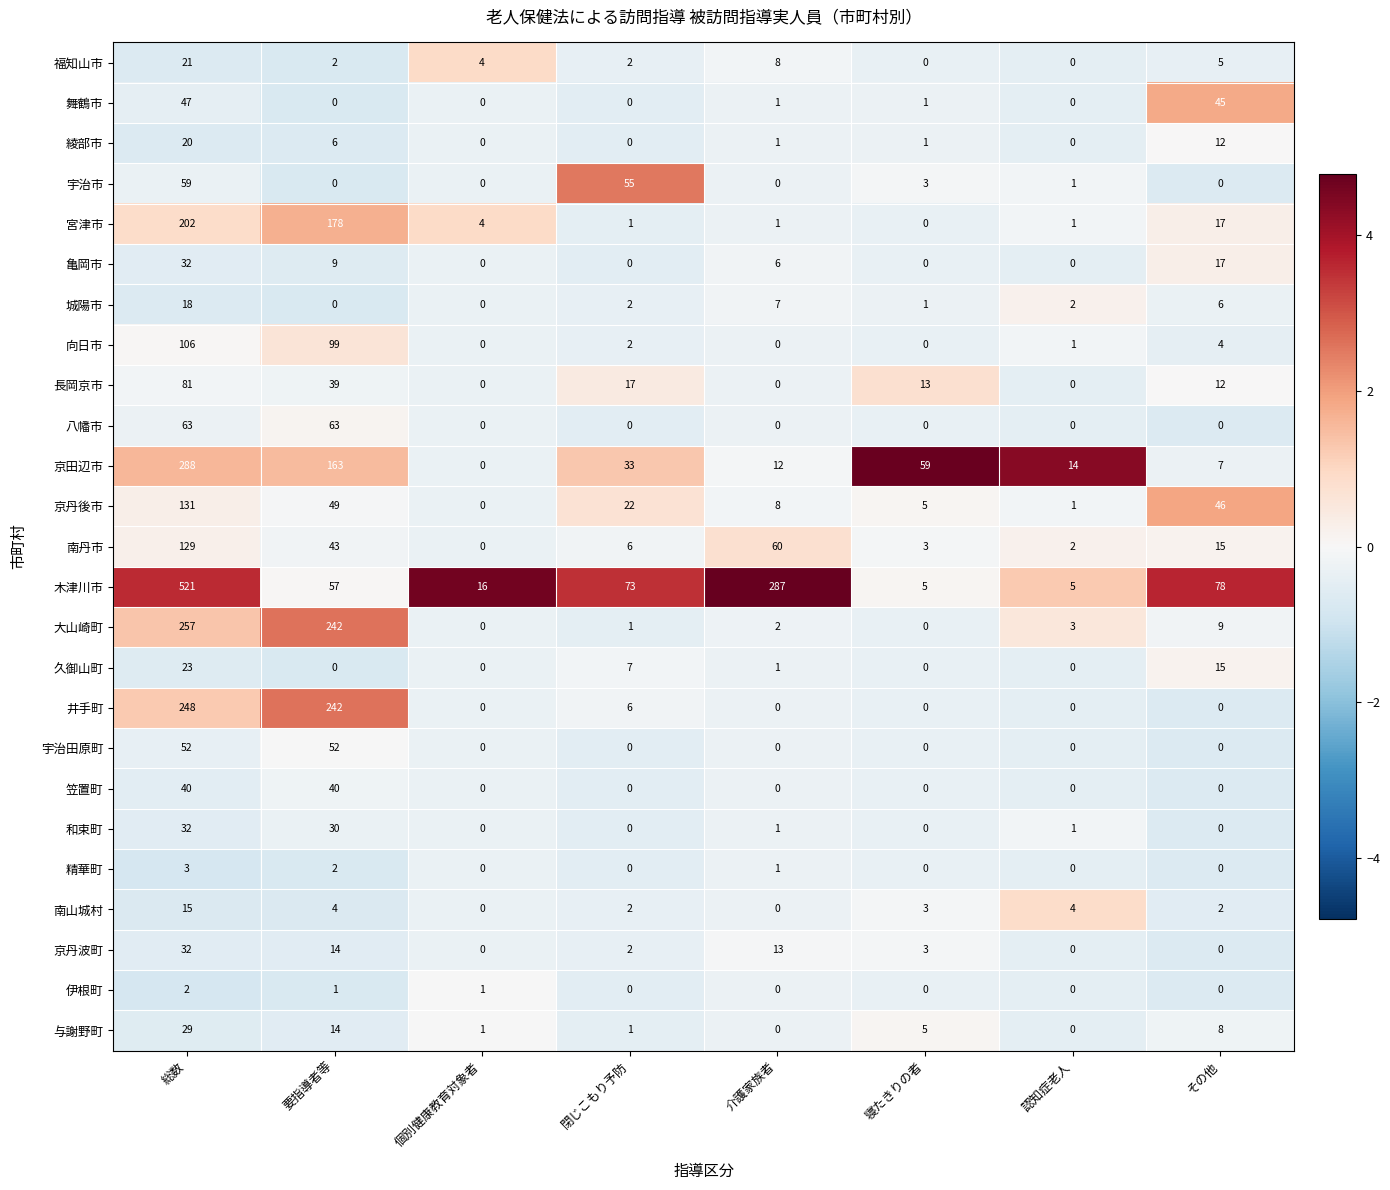

True or false: 精華町 has a value of 0 at 閉じこもり予防.

True